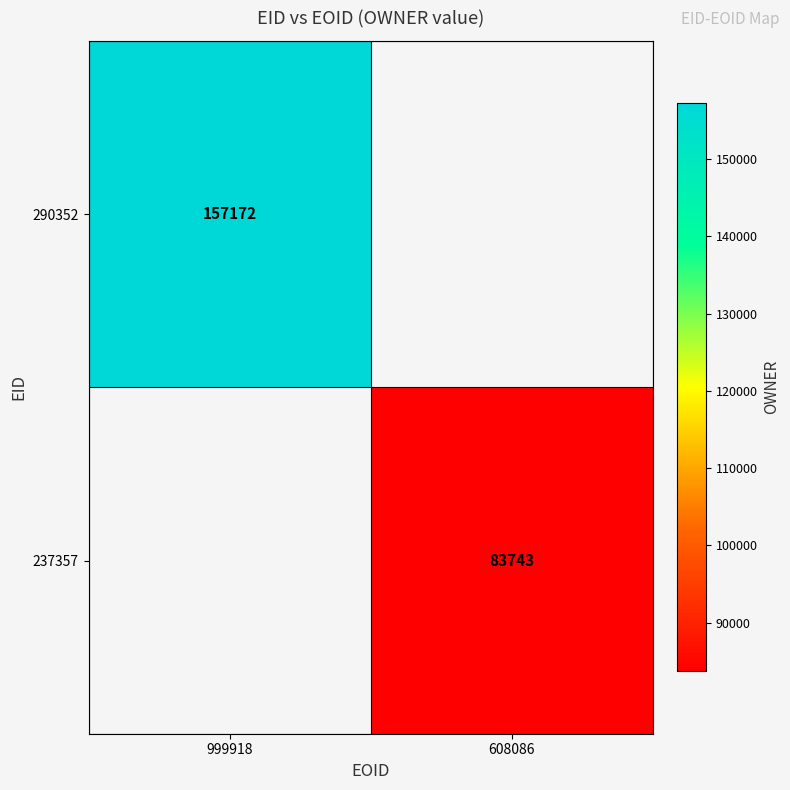

The value of 290352 at 999918 is 157172. True or false?

True